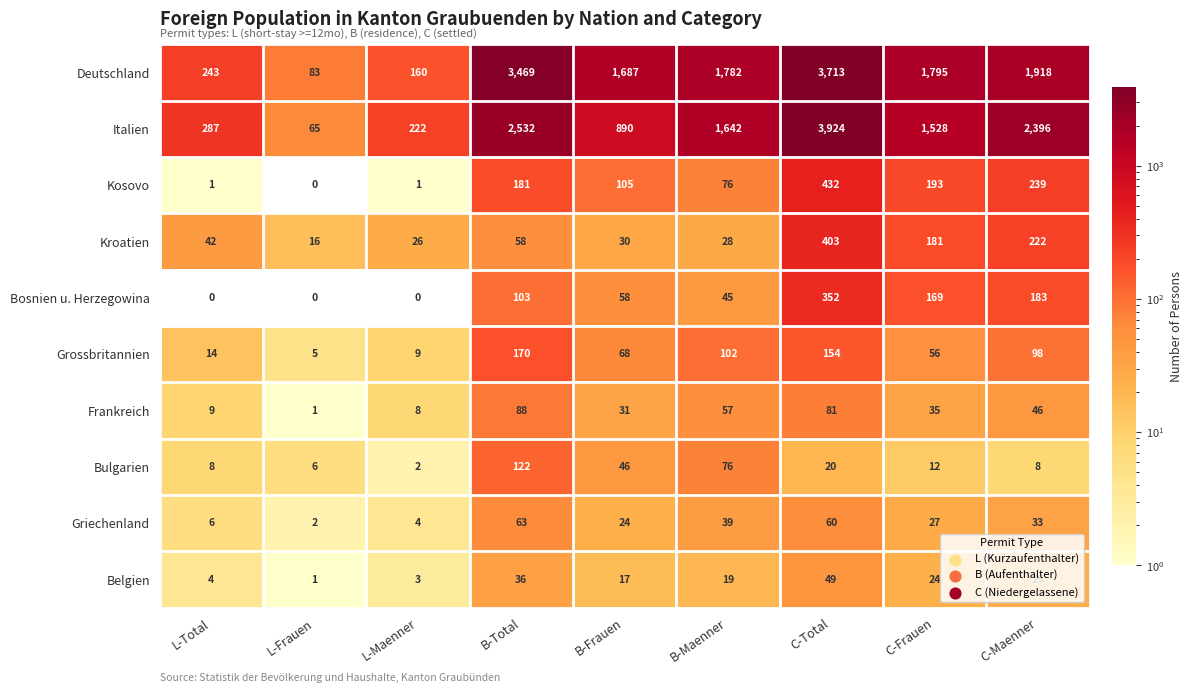

The value of Bosnien u. Herzegowina at C-Total is 352. True or false?

True